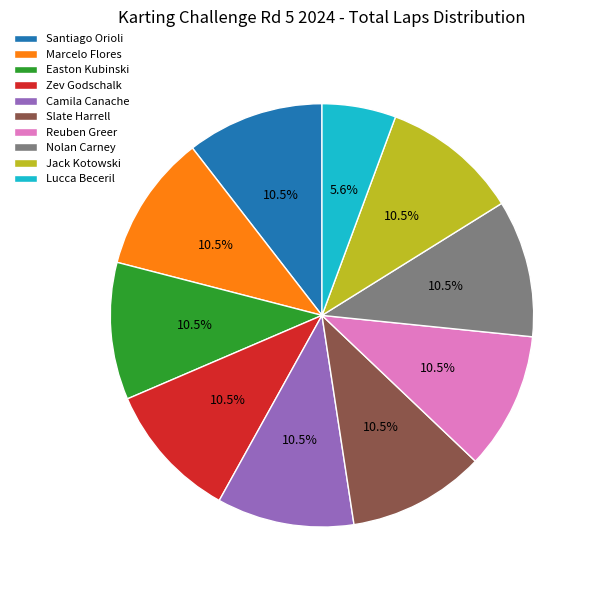

How many slices are in this pie chart?

10